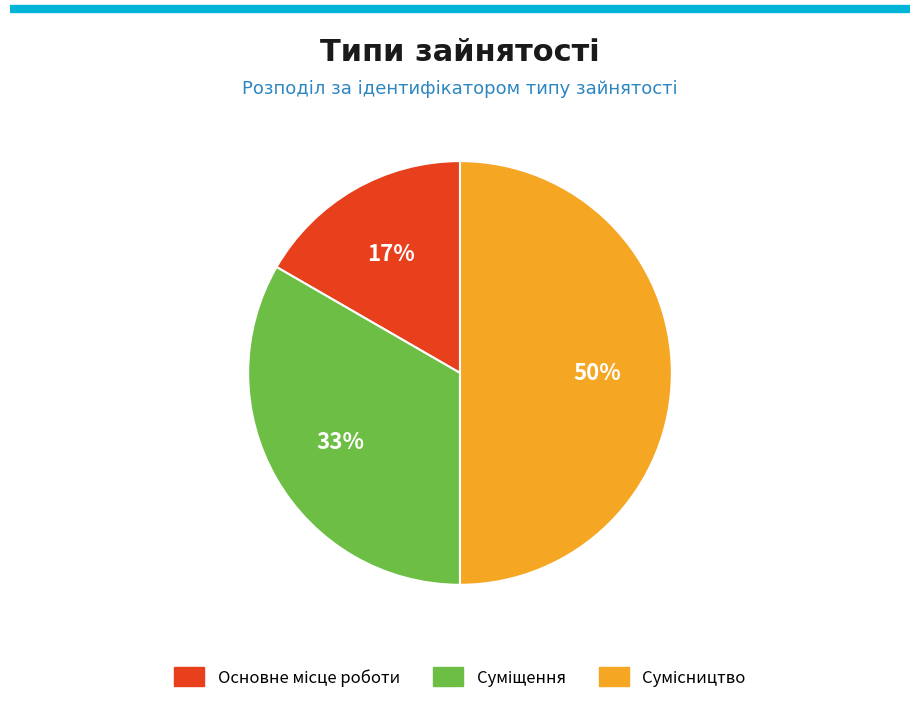

To the nearest percent, what is the difference between the largest and smallest slice percentages?

33%